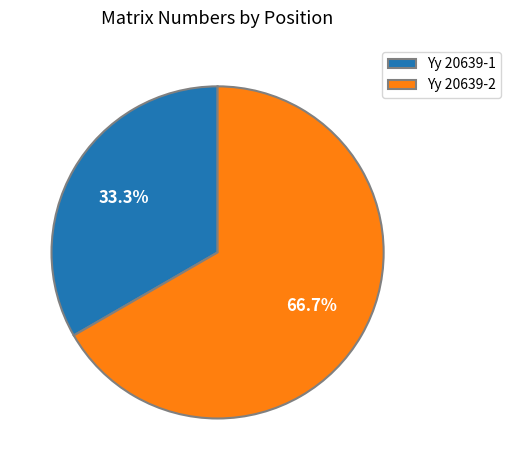

Which has a higher value, Yy 20639-2 or Yy 20639-1?

Yy 20639-2